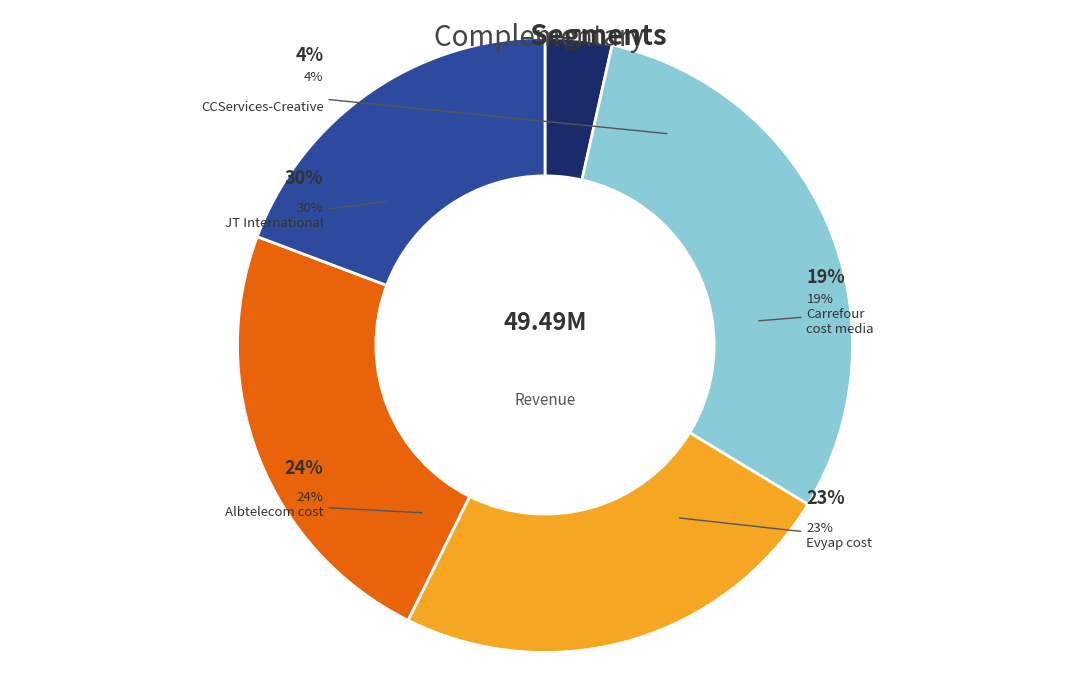

What percentage is the Carrefour cost media slice, to the nearest percent?

19%